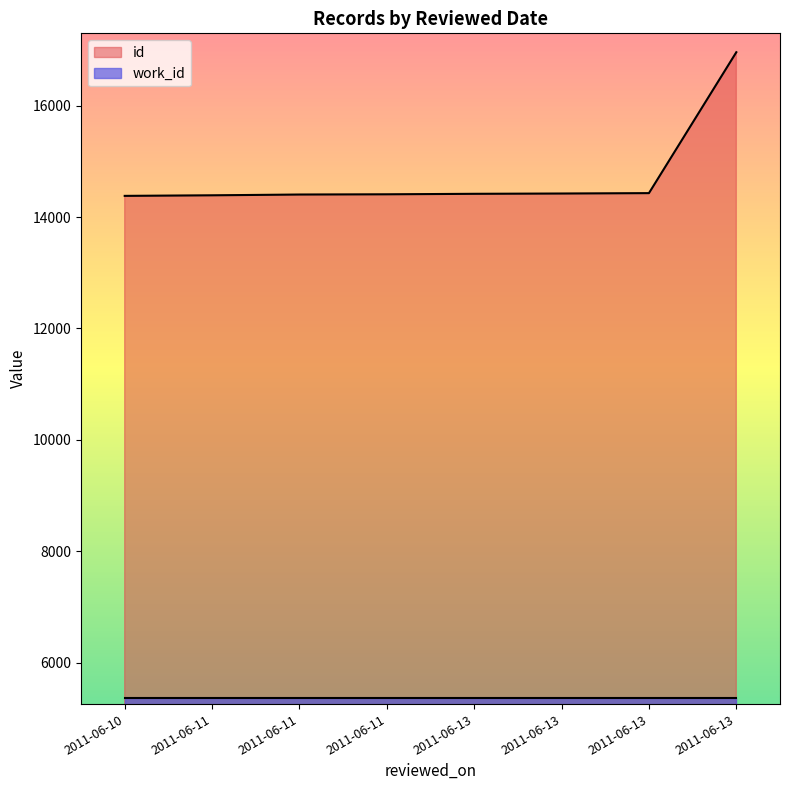

Rank the categories by value from highest to lowest.

2011-06-13, 2011-06-13, 2011-06-13, 2011-06-13, 2011-06-11, 2011-06-11, 2011-06-11, 2011-06-10